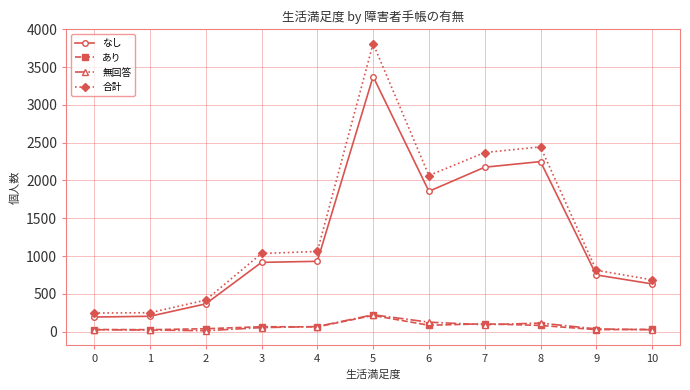

What is the value of the なし point at the 2nd from the left?

203